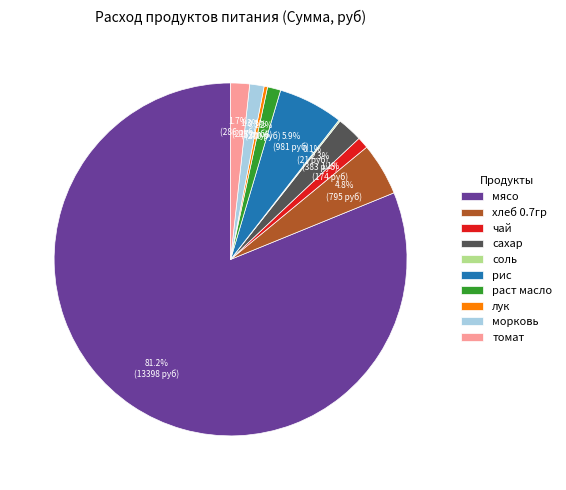

What portion of the pie excludes морковь?

98.7%